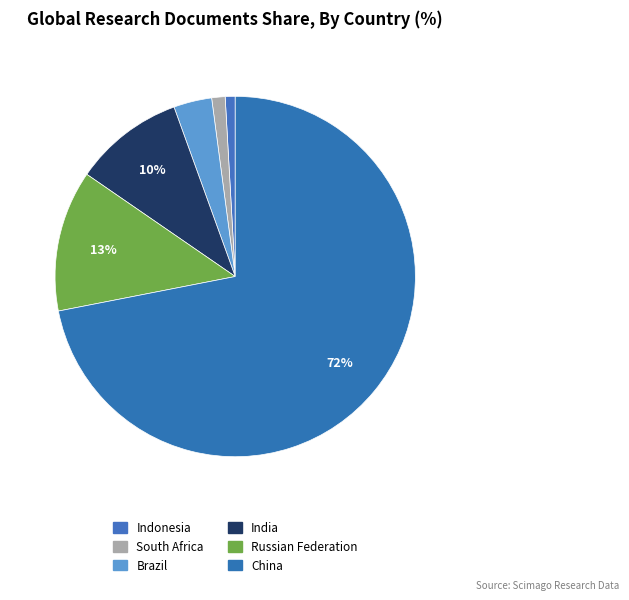

Count the number of slices in the pie.

6